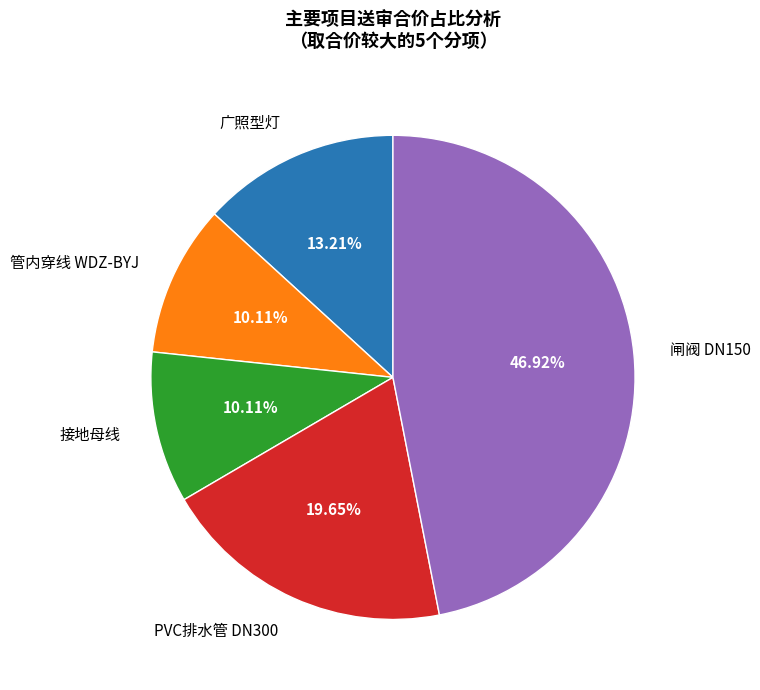

Is it true that 广照型灯 is 13% of the pie?

True